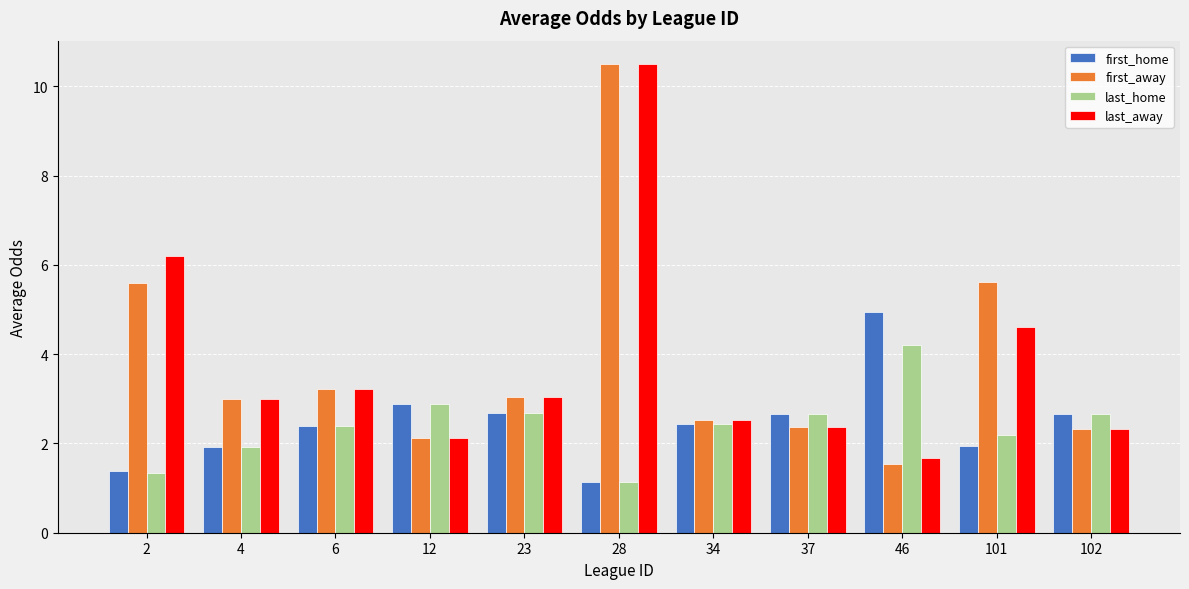

How many series are shown in this chart?

4